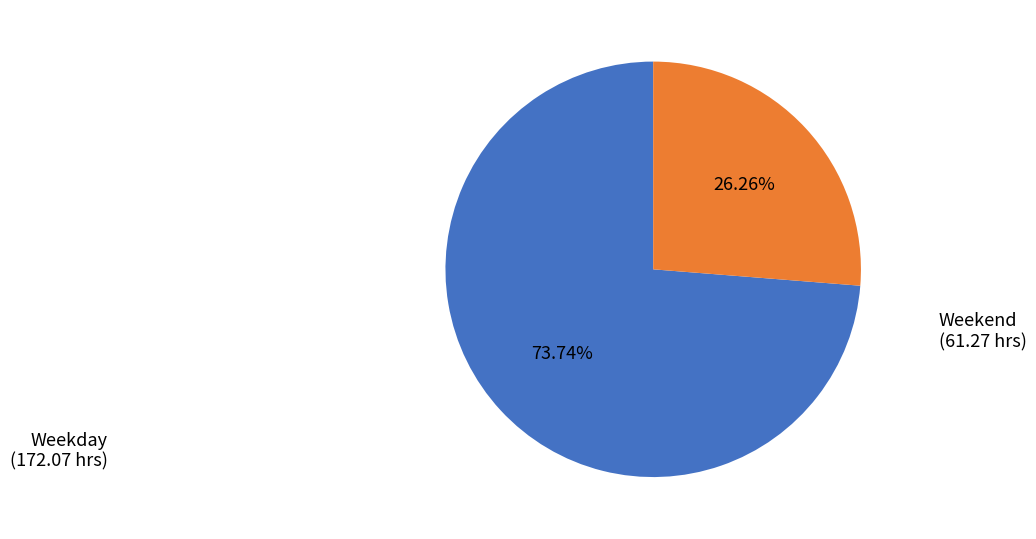

Is there any slice that represents more than half of the pie?

Yes